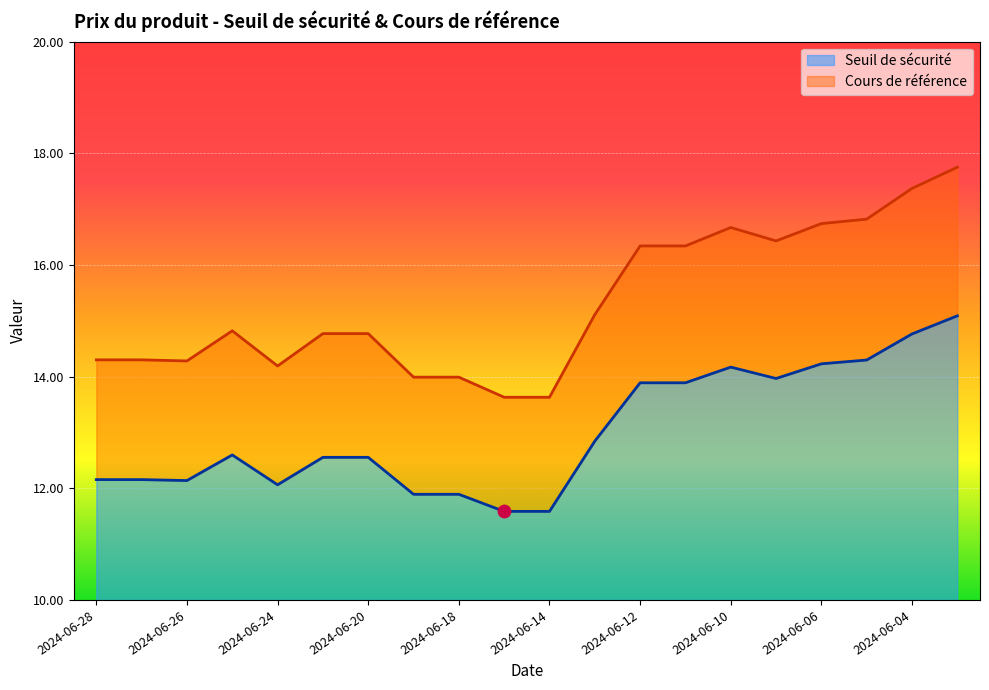

Which series has the largest Y range (max minus min)?

Cours de référence